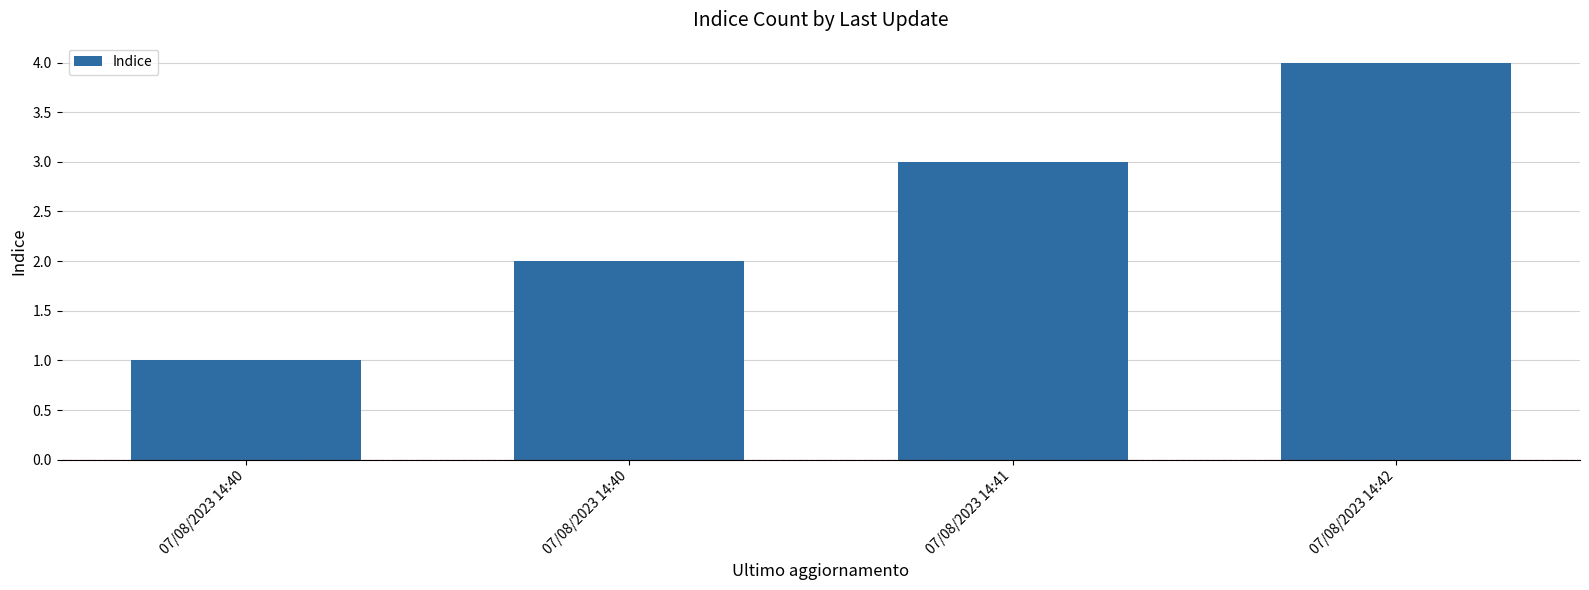

How many distinct data groups are displayed?

1